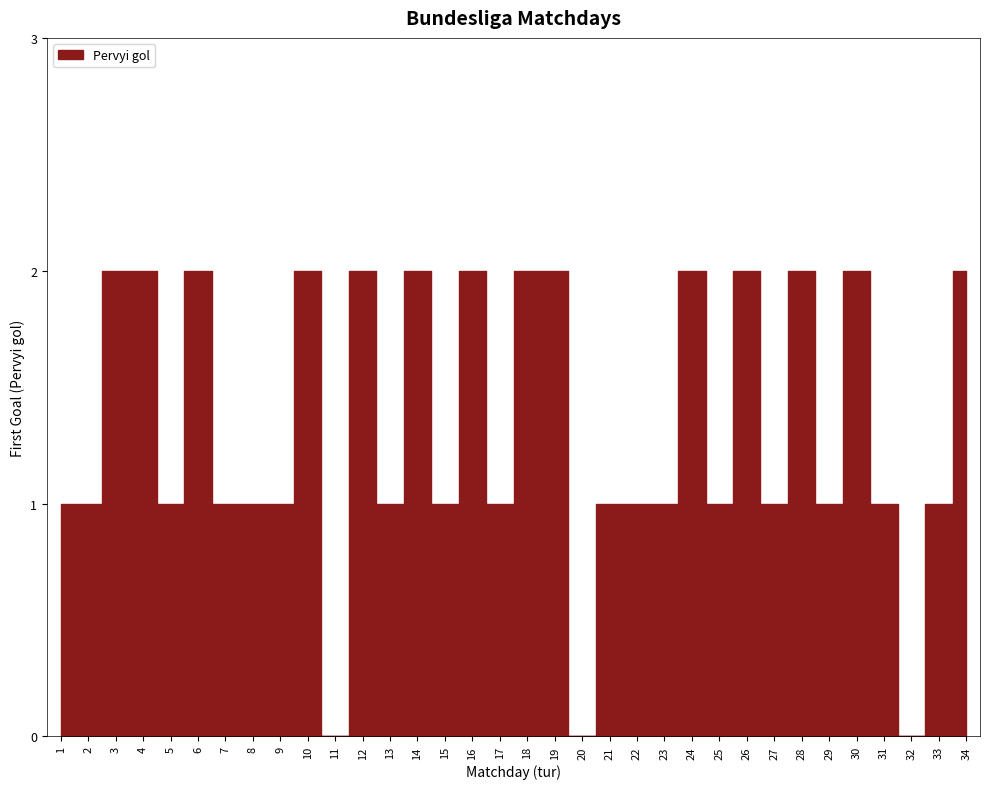

What is the difference between the maximum and minimum values?

2